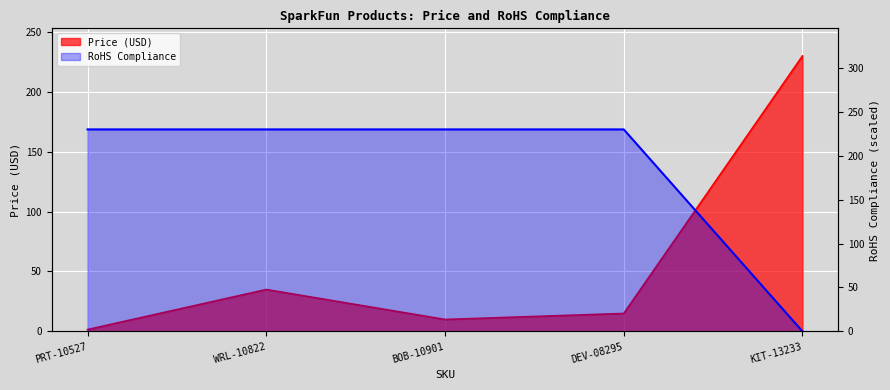

The value of RoHS Compliance at DEV-08295 is 52.5. True or false?

False